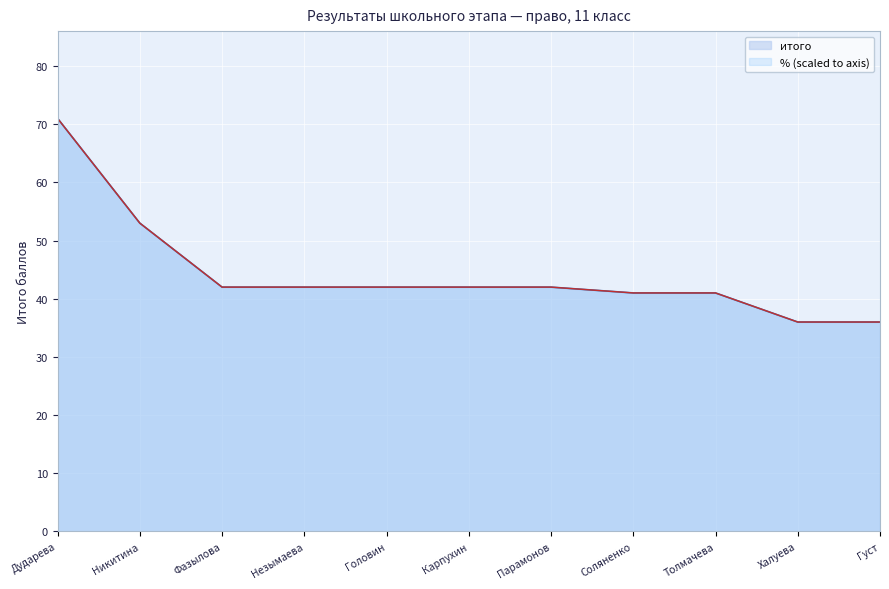

Reading right to left, transcribe all the data shown in this chart.

итого: Густ=36	Халуева=36	Толмачева=41	Соляненко=41	Парамонов=42	Карпухин=42	Головин=42	Незымаева=42	Фазылова=42	Никитина=53	Дударева=71
% (scaled): Густ=36	Халуева=36	Толмачева=41	Соляненко=41	Парамонов=42	Карпухин=42	Головин=42	Незымаева=42	Фазылова=42	Никитина=53	Дударева=71